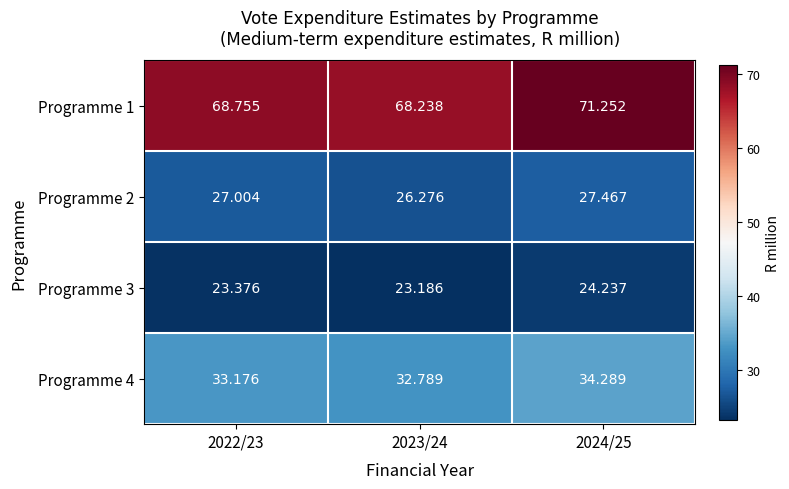

Is the value of Programme 3 at 2022/23 greater than the value of Programme 4 at 2022/23?

No